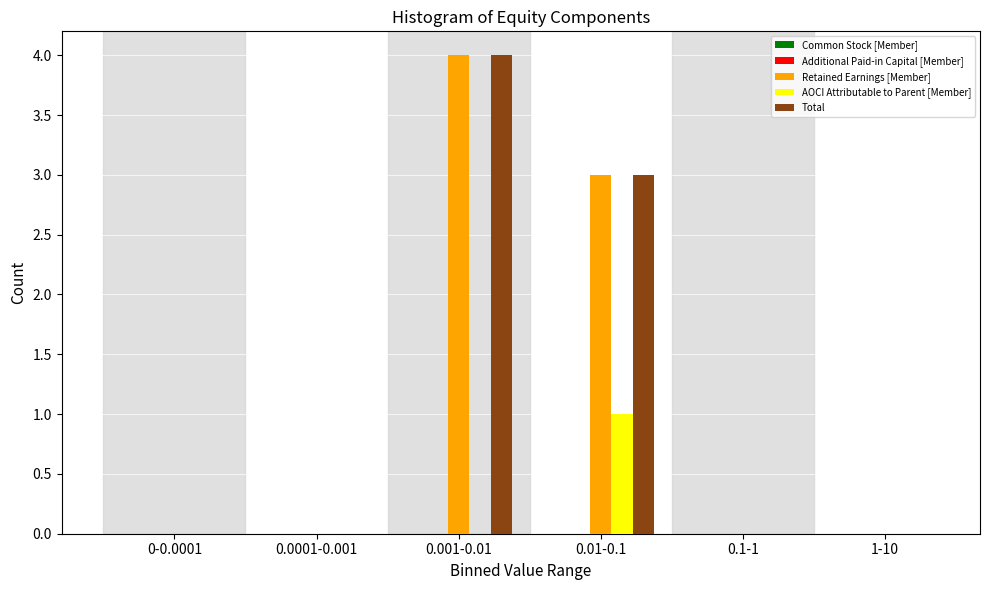

What is the sum of all Total values?

7